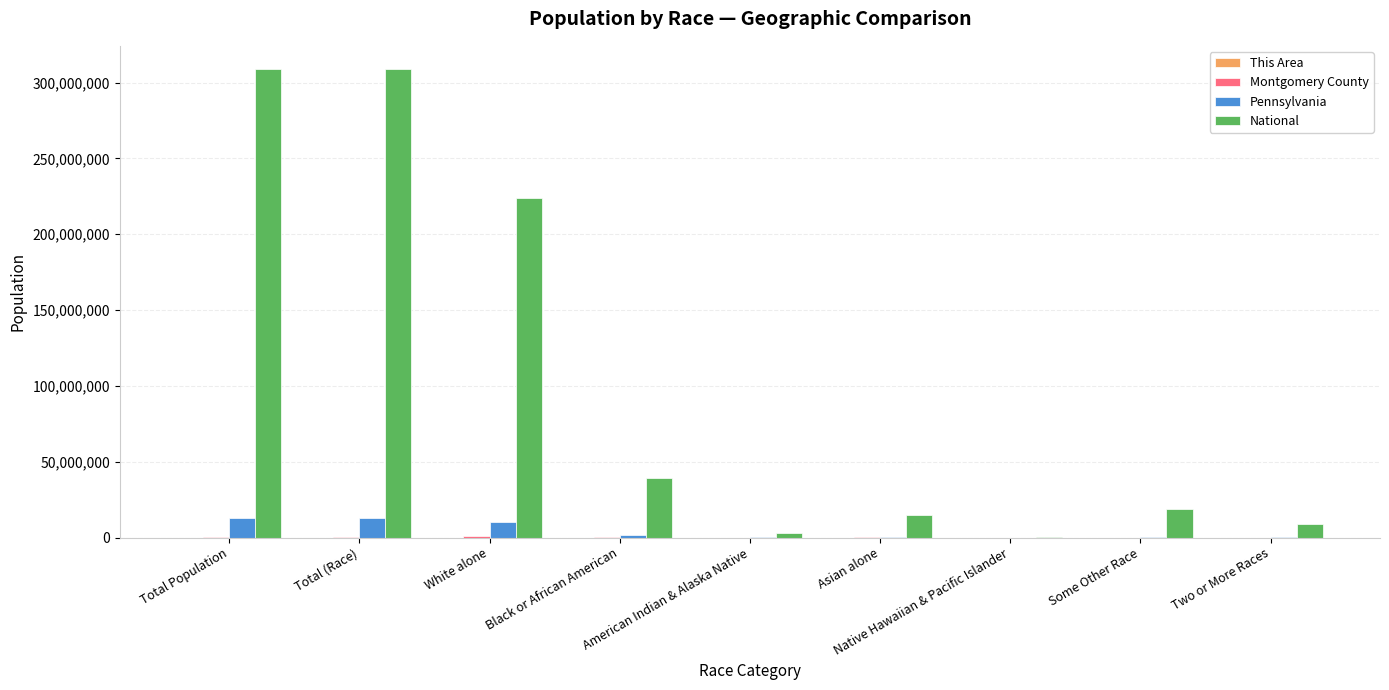

Which series changed the most between Total Population and Native Hawaiian & Pacific Islander?

National